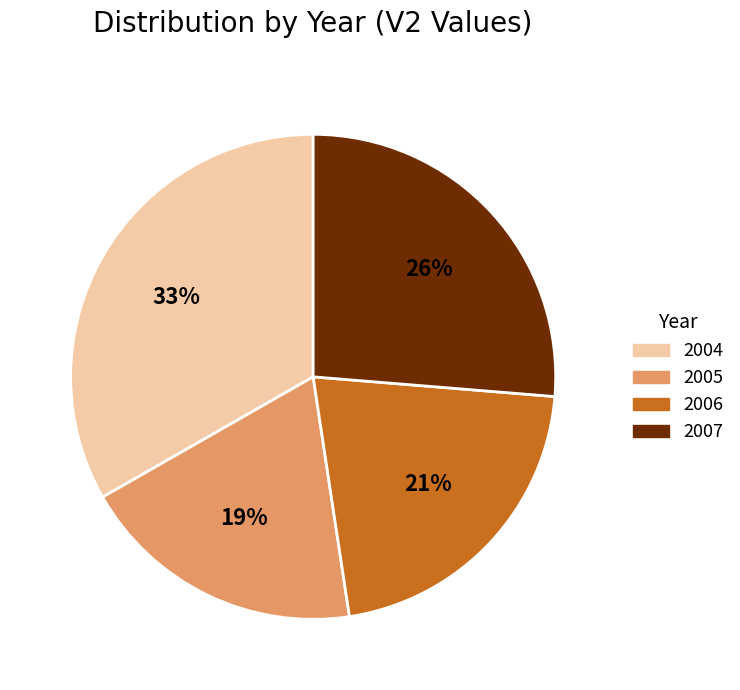

Which category has the smallest portion of the pie?

2005